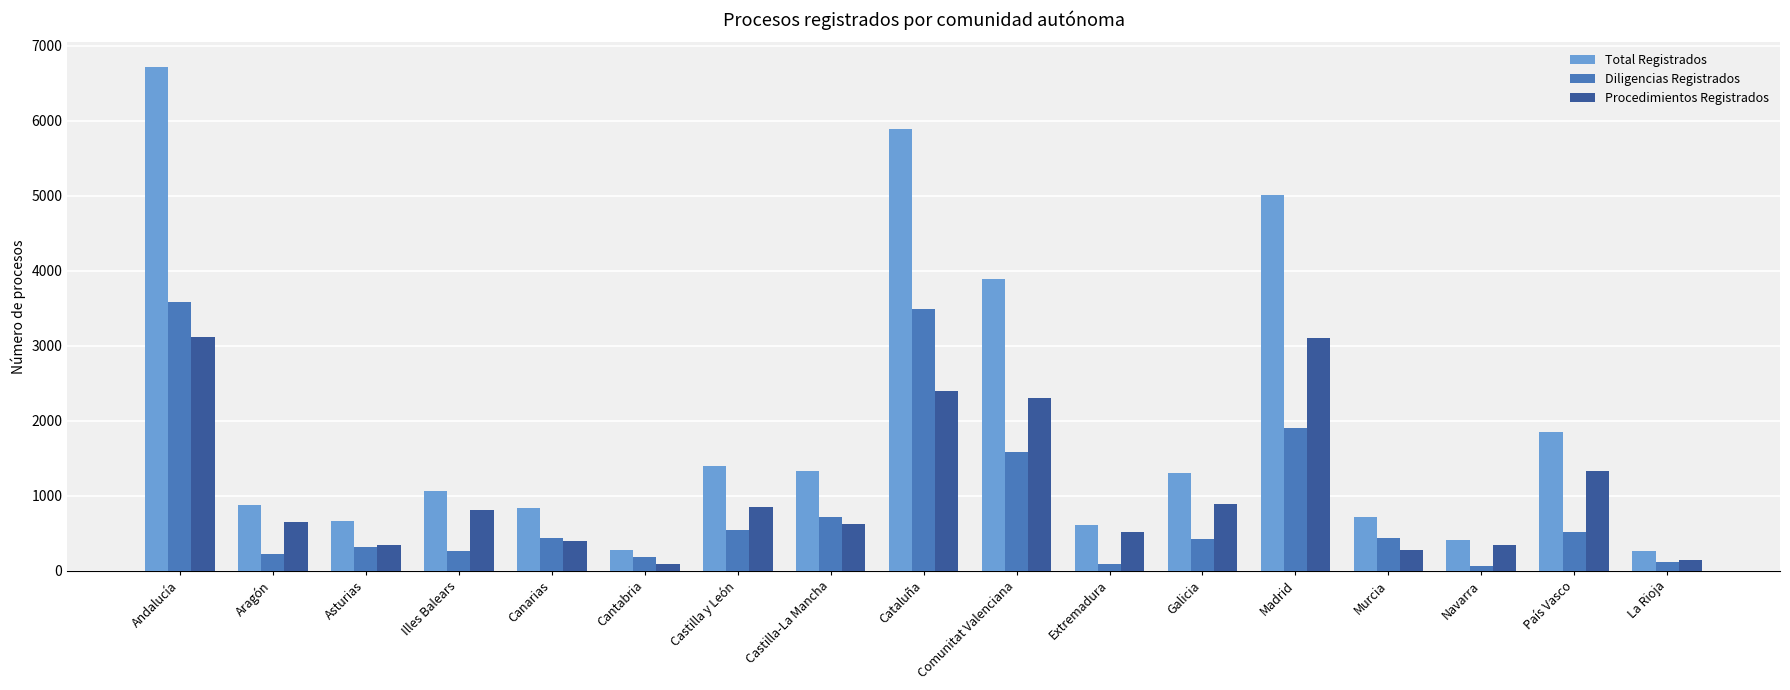

Which series has the largest range (max minus min)?

Total Registrados